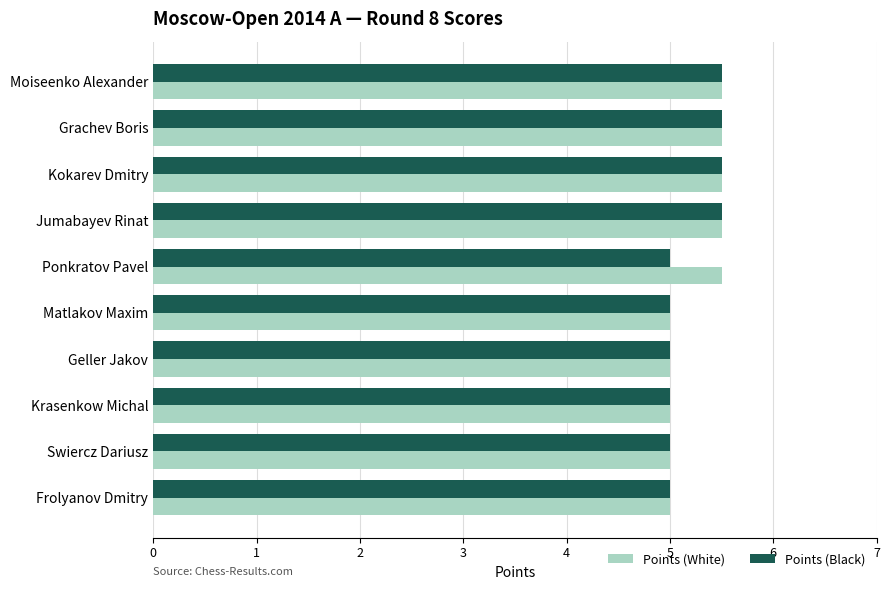

What is the highest value of the Points (Black) series?

5.5